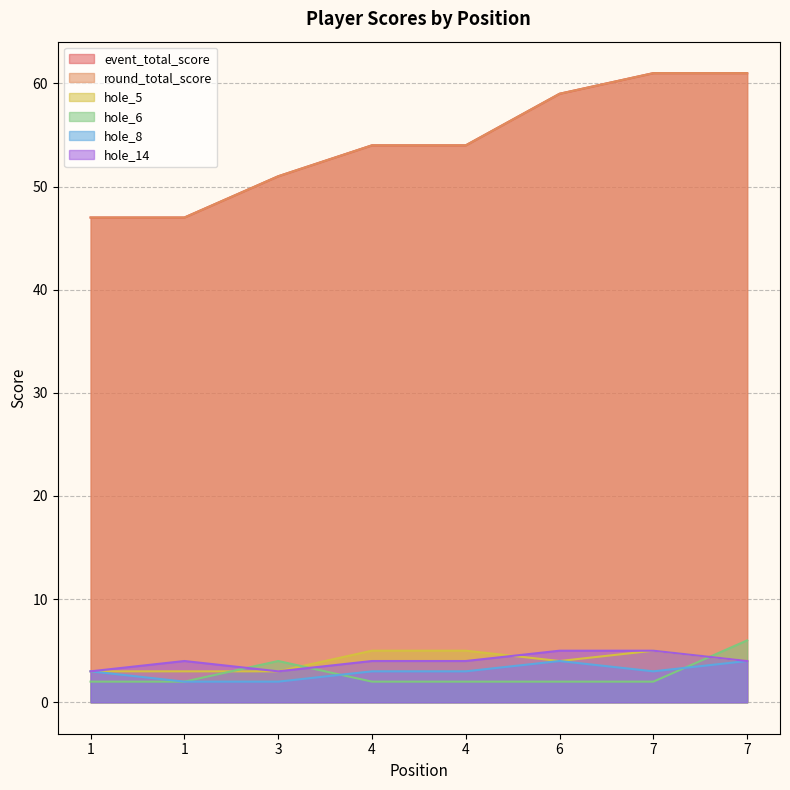

Reading left to right, what are all the values shown in this chart?

event_total_score: 1=47	1=47	3=51	4=54	4=54	6=59	7=61	7=61
round_total_score: 1=47	1=47	3=51	4=54	4=54	6=59	7=61	7=61
hole_5: 1=3	1=3	3=3	4=5	4=5	6=4	7=5	7=4
hole_6: 1=2	1=2	3=4	4=2	4=2	6=2	7=2	7=6
hole_8: 1=3	1=2	3=2	4=3	4=3	6=4	7=3	7=4
hole_14: 1=3	1=4	3=3	4=4	4=4	6=5	7=5	7=4